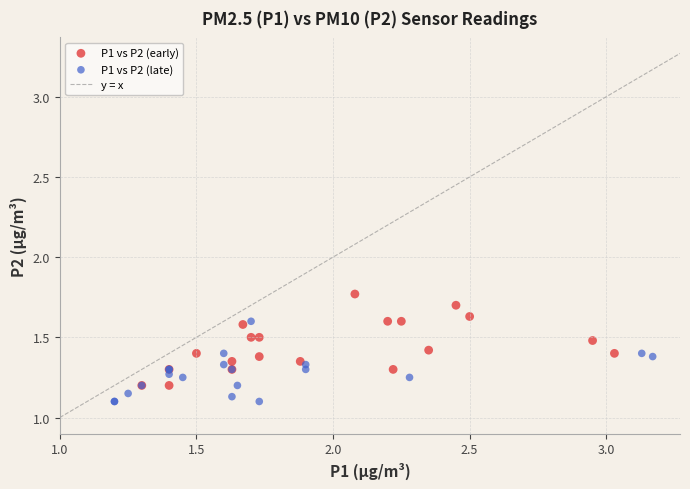

Which series reaches the minimum Y coordinate?

P1 vs P2 (late)